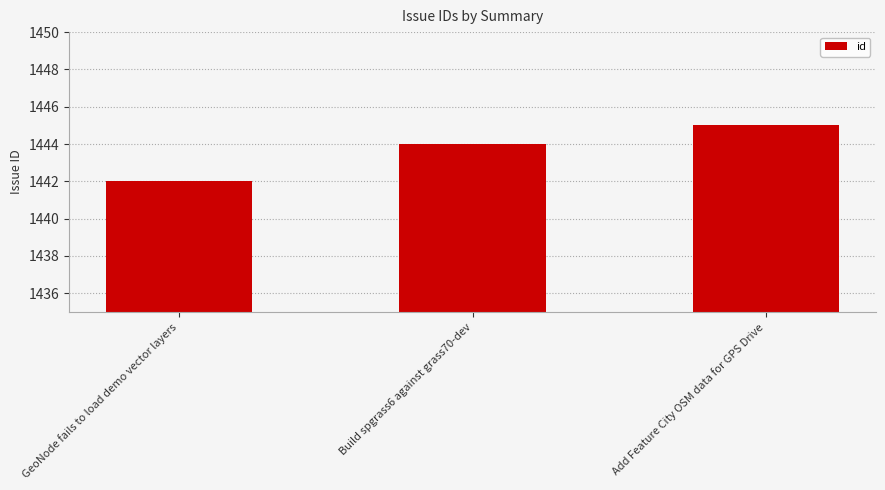

What is the label of the 1st bar from the right?

Add Feature City OSM data for GPS Drive